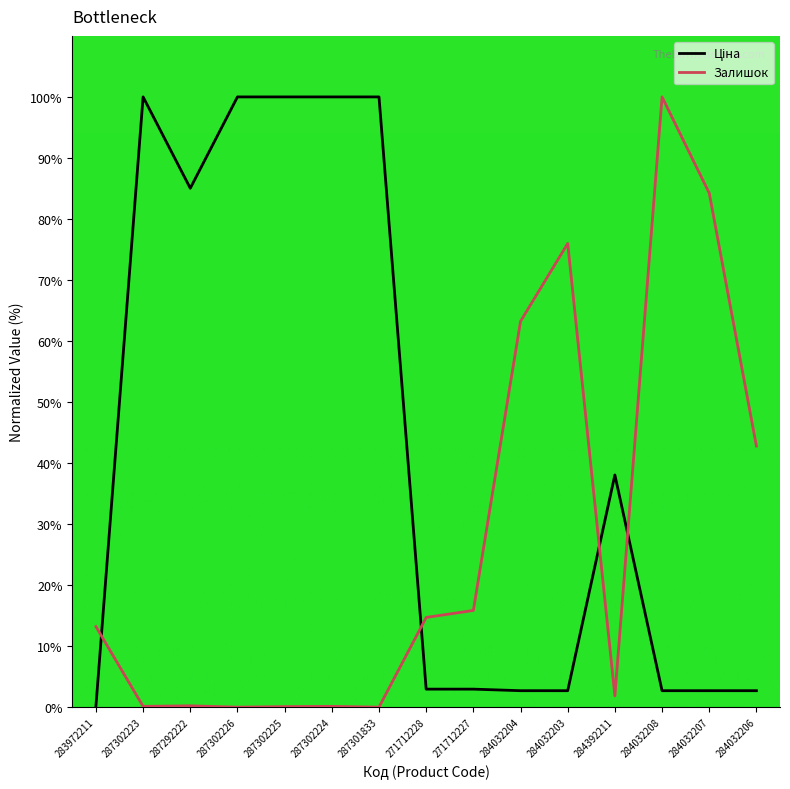

What position from the left is 284032207?

14